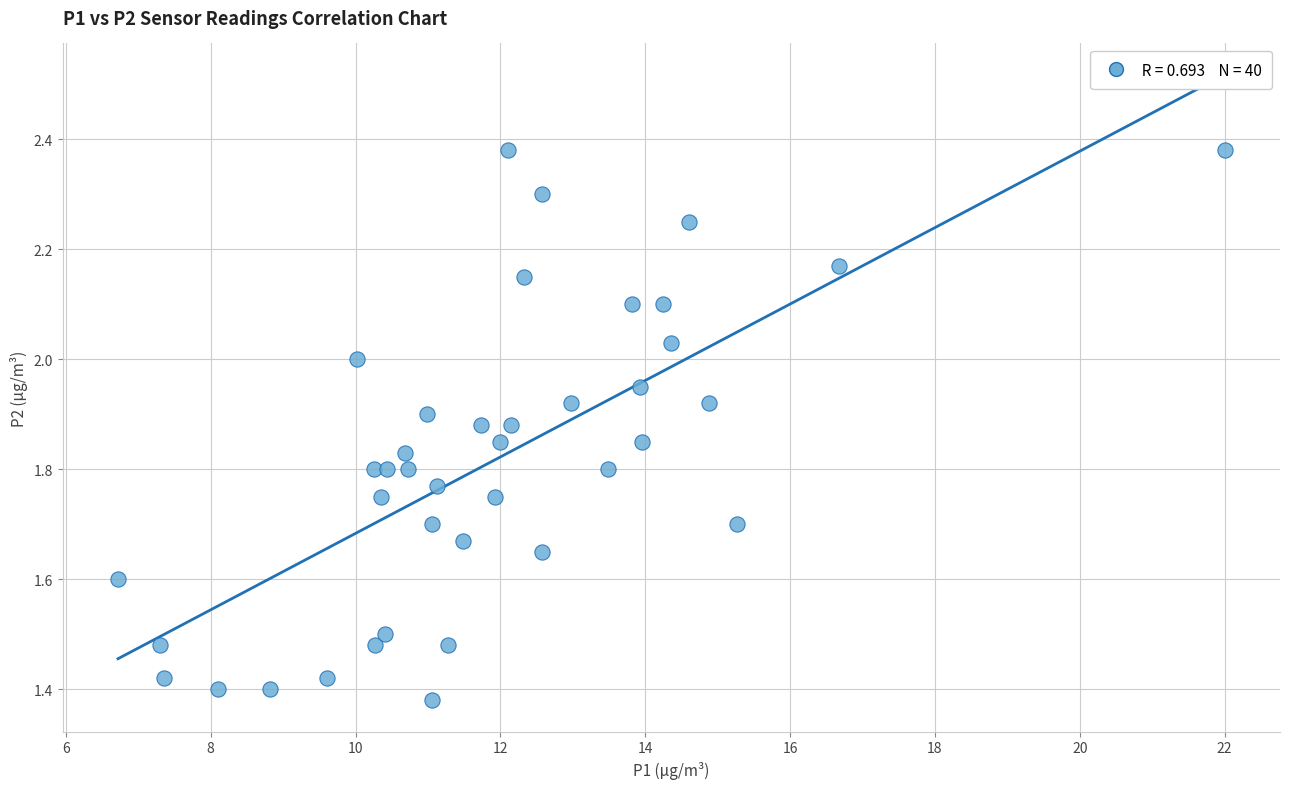

What is the range of X values (max minus min)?

15.3